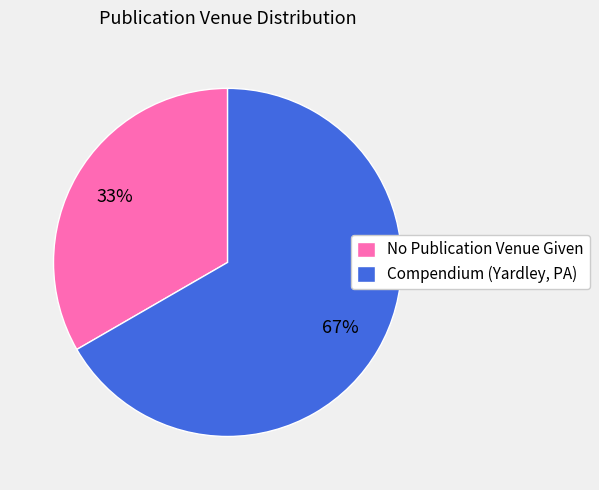

Rank the categories by value from lowest to highest.

No Publication Venue Given, Compendium (Yardley, PA)